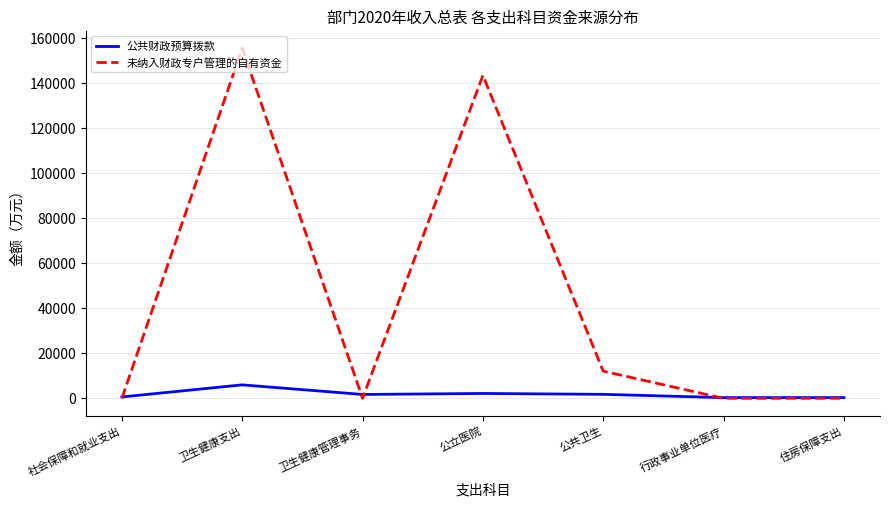

What is the highest value of the 公共财政预算拨款 series?

5981.9